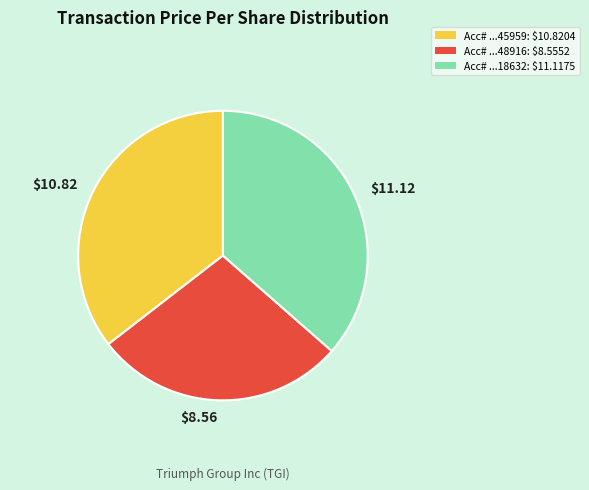

Is $10.82 the majority of the pie?

No